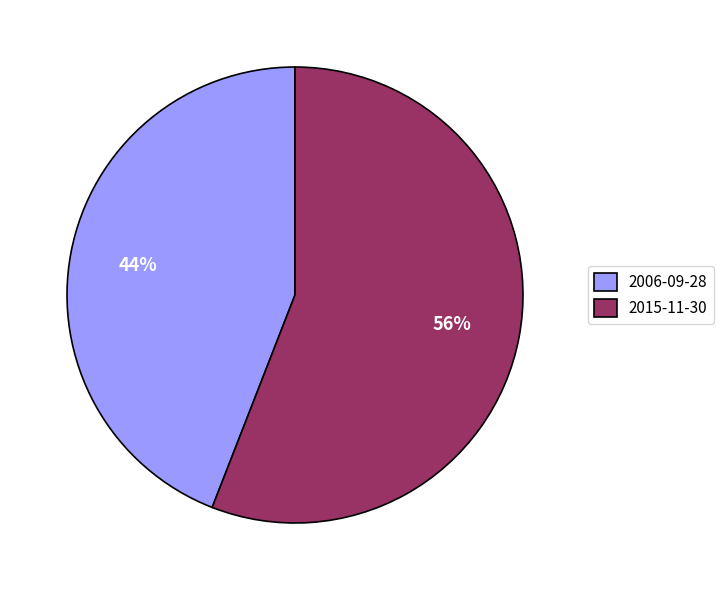

Is the sum of 2015-11-30 and 2006-09-28 greater than half?

Yes